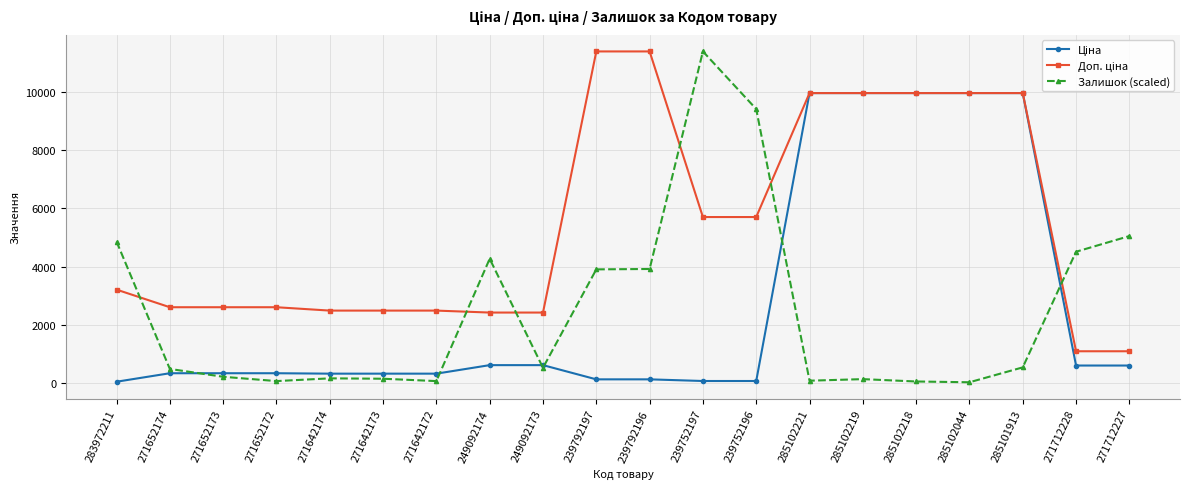

At which label does Залишок (scaled) reach its peak?

239752197